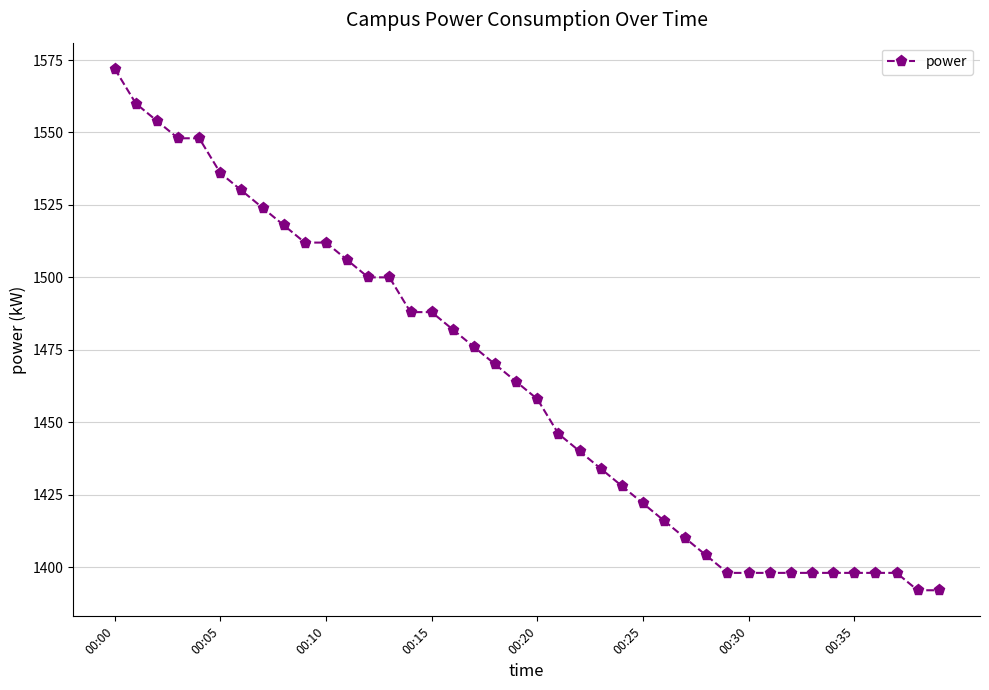

What is the value of the 18th point from the left?

1476